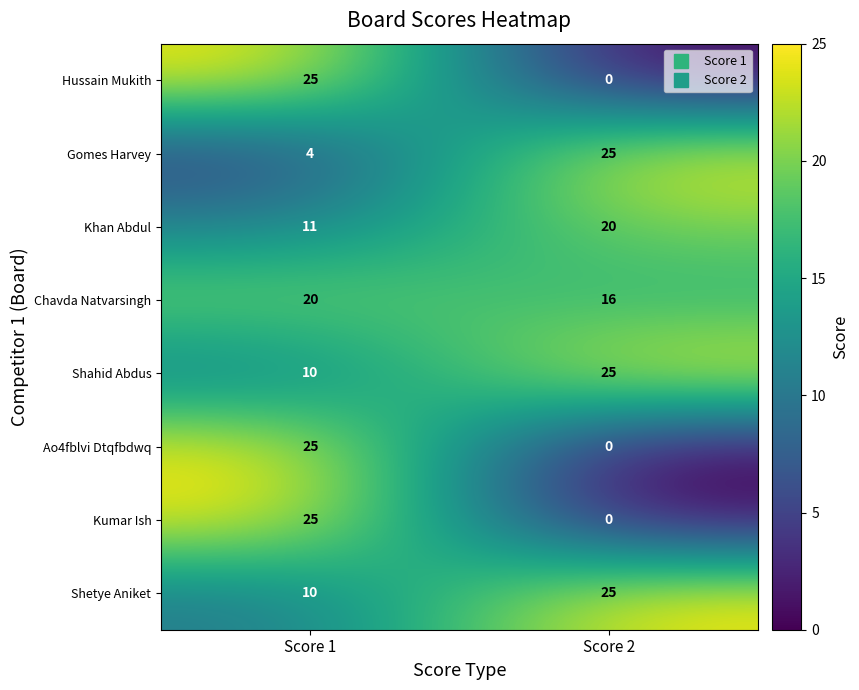

How many categories are shown in the chart?

2